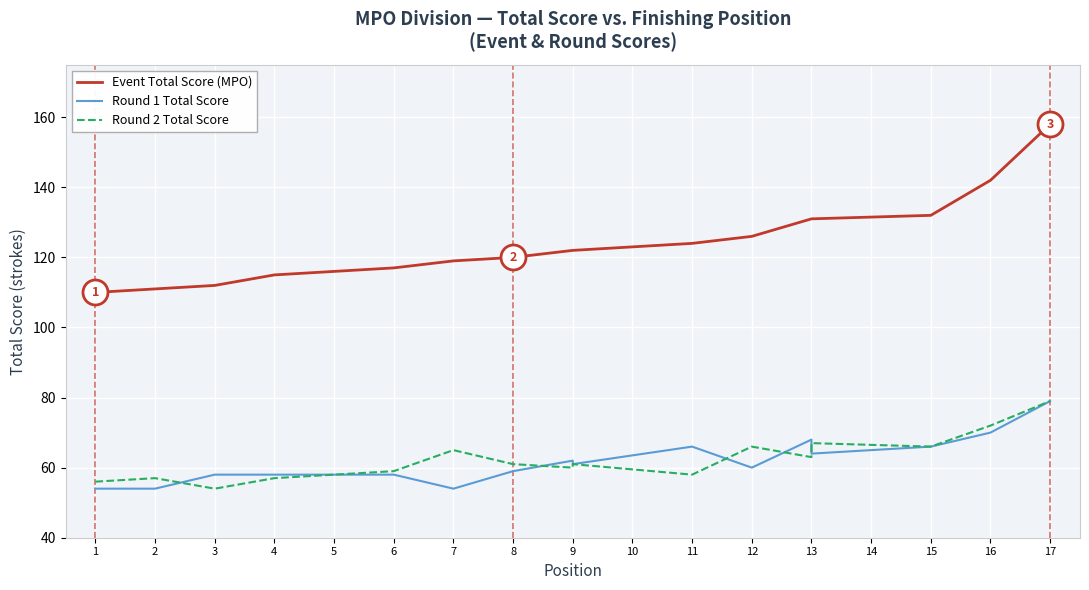

What is the maximum value shown in the chart?

158